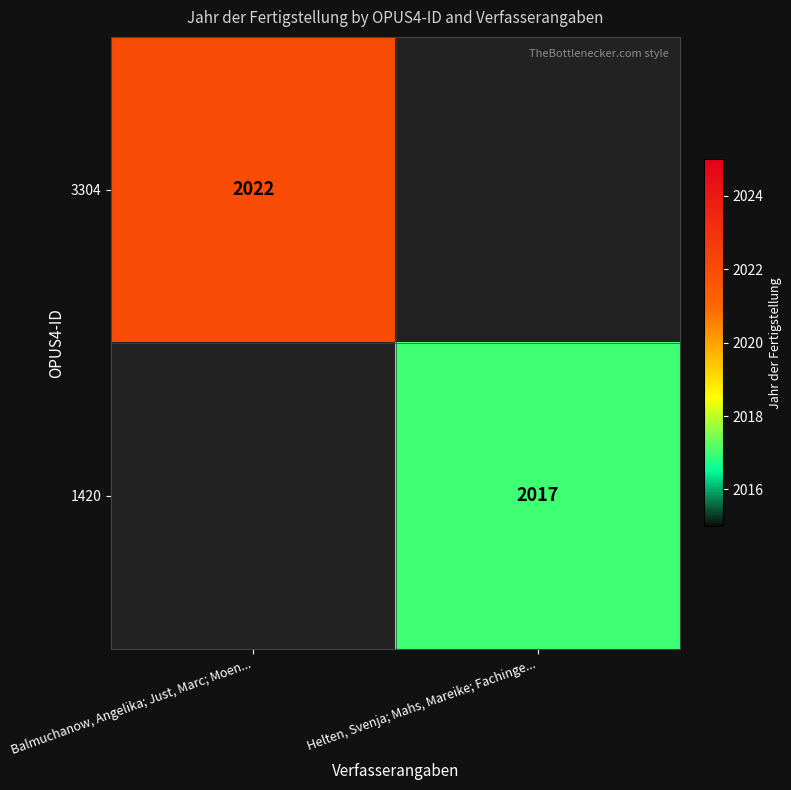

Which category has the lowest value across all series?

Helten, Svenja; Mahs, Mareike; Fachinge...